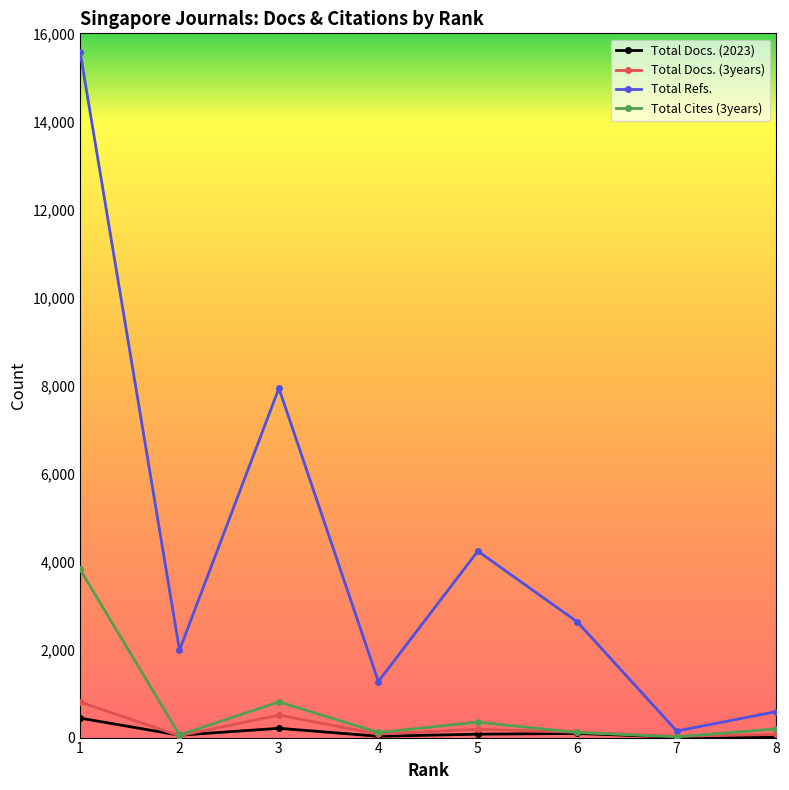

Which series has the widest spread of values?

Total Refs.